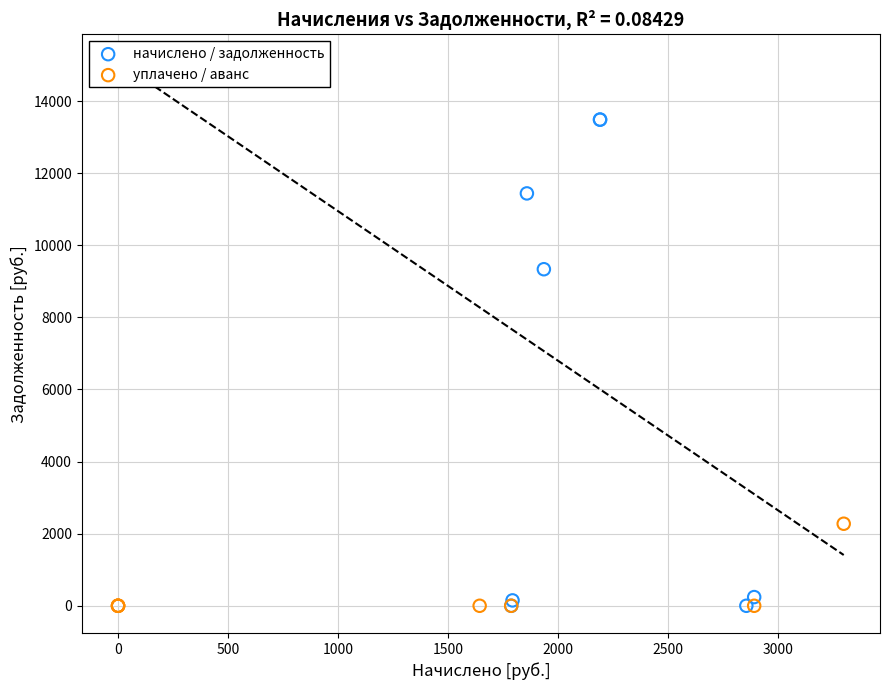

Which series has the widest spread of Y values?

начислено / задолженность